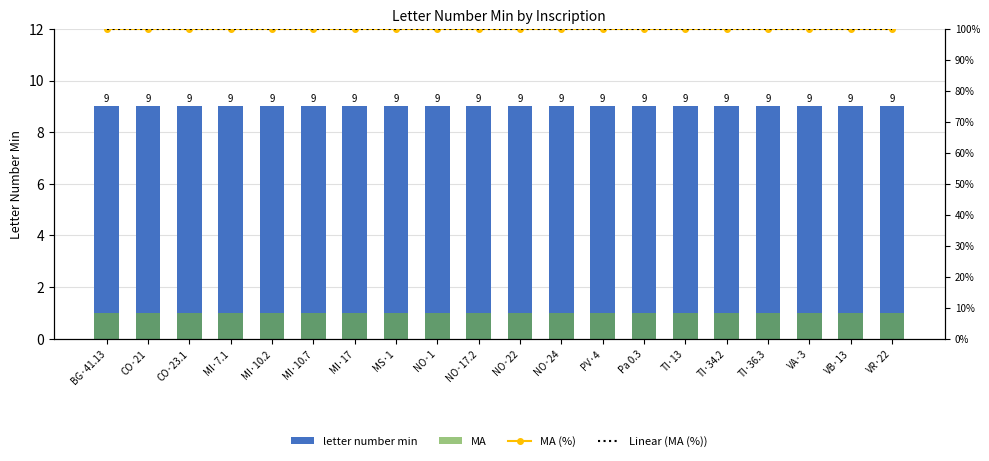

Does the chart contain stacked bars?

No